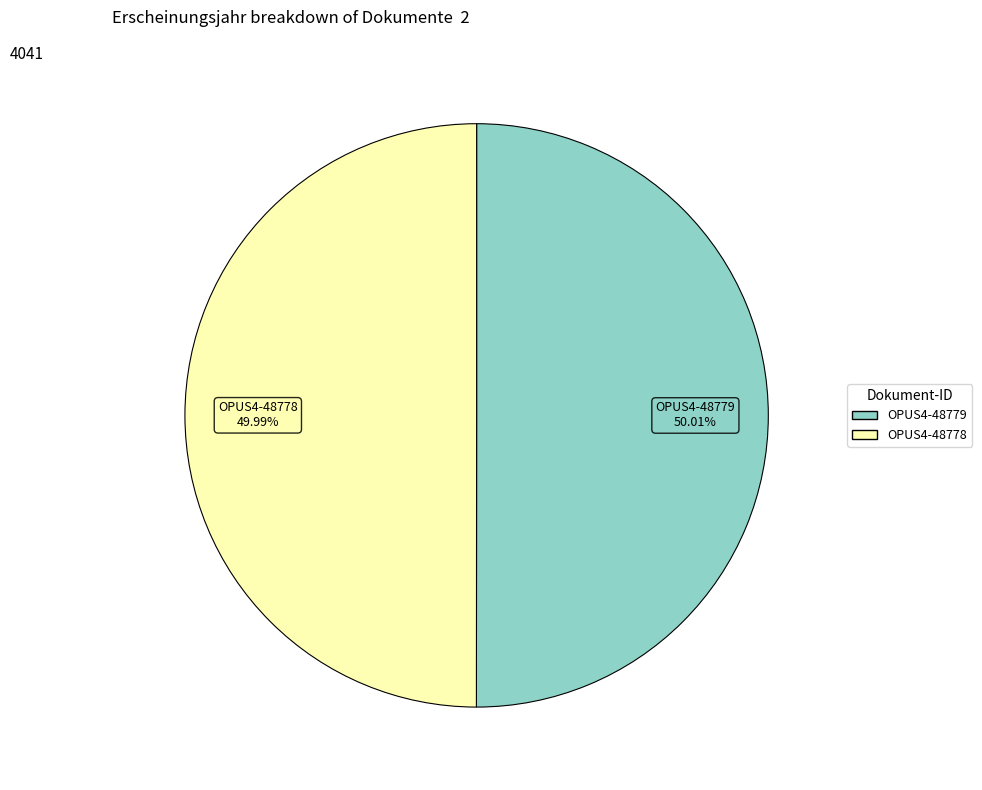

To the nearest percent, what portion does OPUS4-48778 represent?

50%